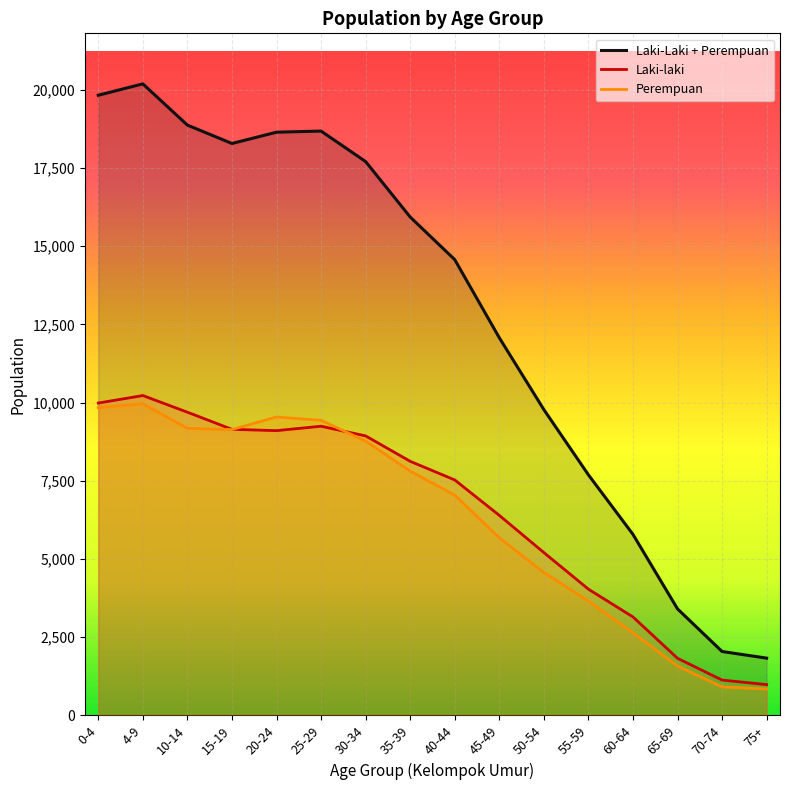

What position from the left is 15-19?

4